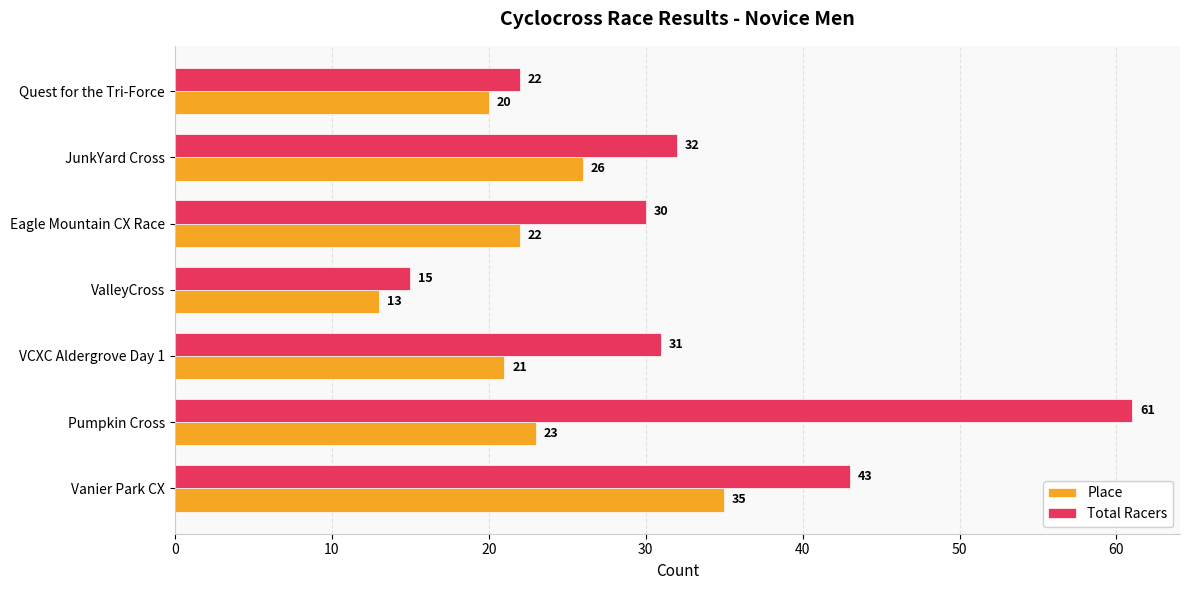

Which series changed the most between Vanier Park CX and VCXC Aldergrove Day 1?

Place